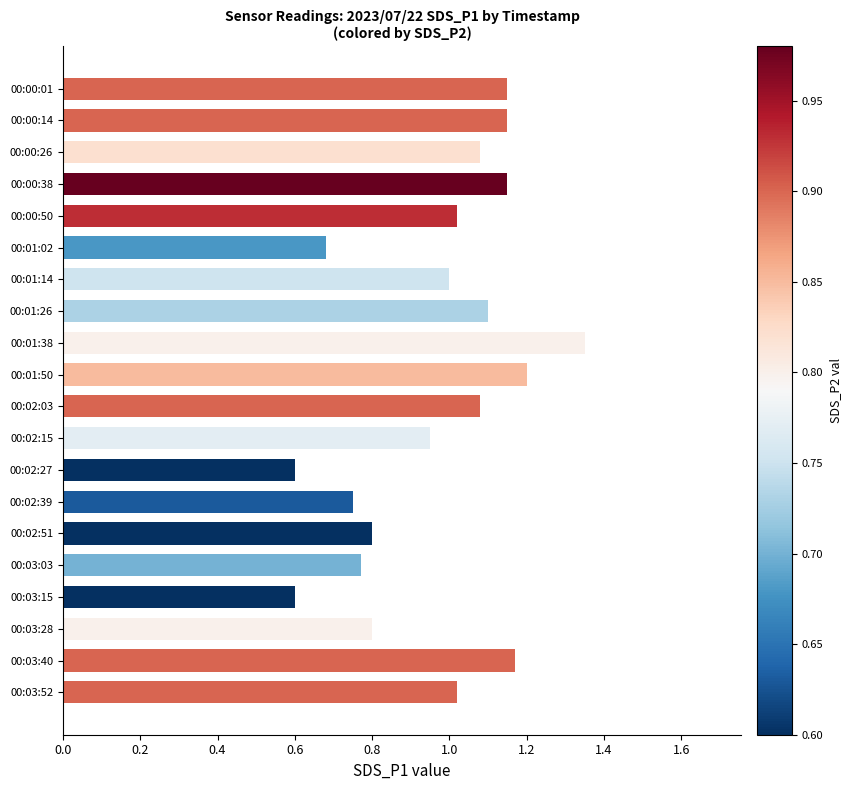

What is the value of the 13th bar from the top?

0.6